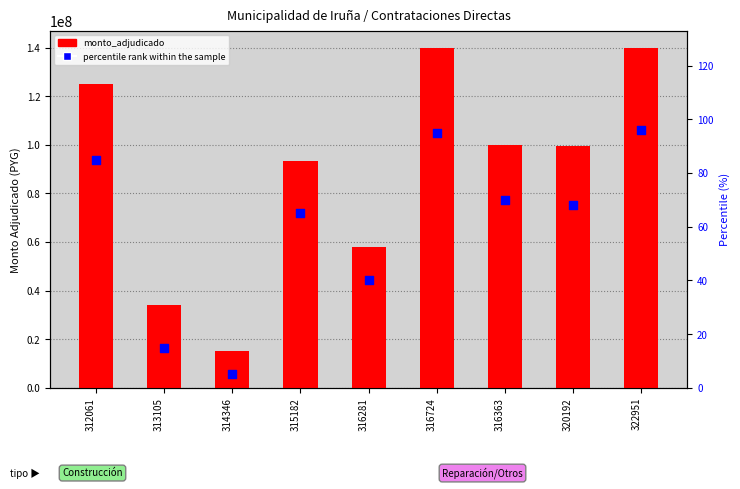

Which series has the widest spread of Y values?

monto_adjudicado